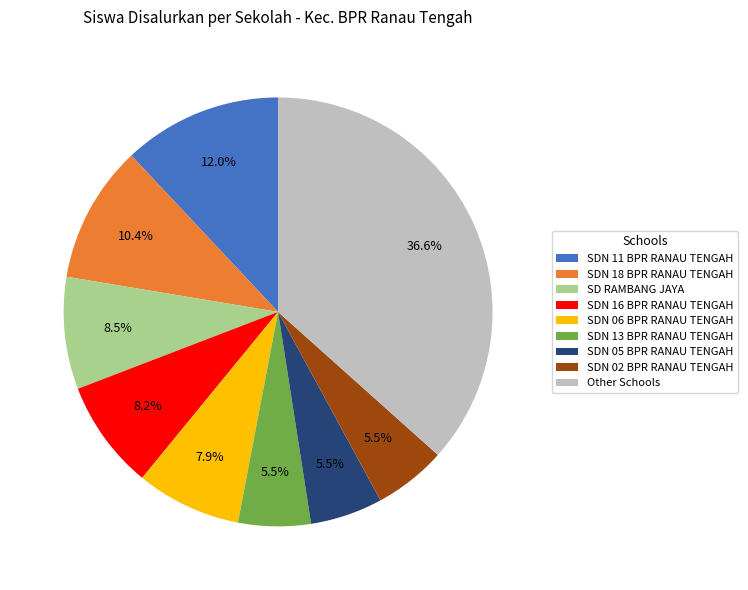

Approximately how many times larger is the value at SD RAMBANG JAYA compared to SDN 06 BPR RANAU TENGAH?

1.1